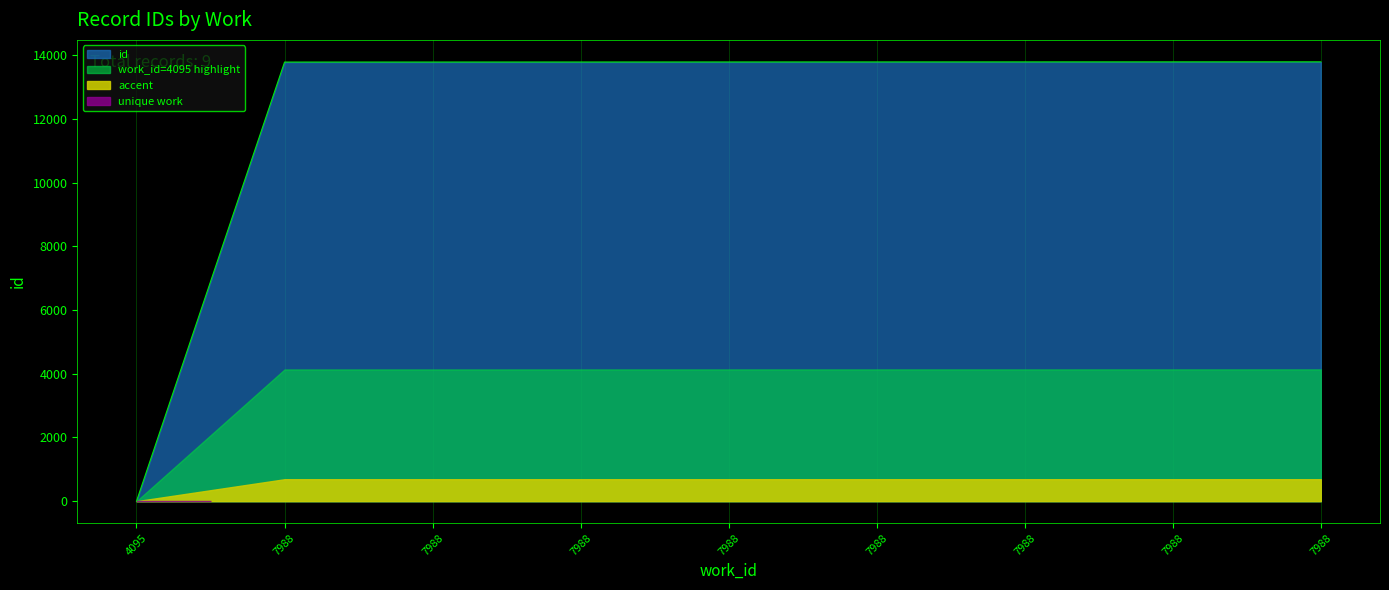

List the labels in order of value, largest first.

7988, 7988, 7988, 7988, 7988, 7988, 7988, 7988, 4095